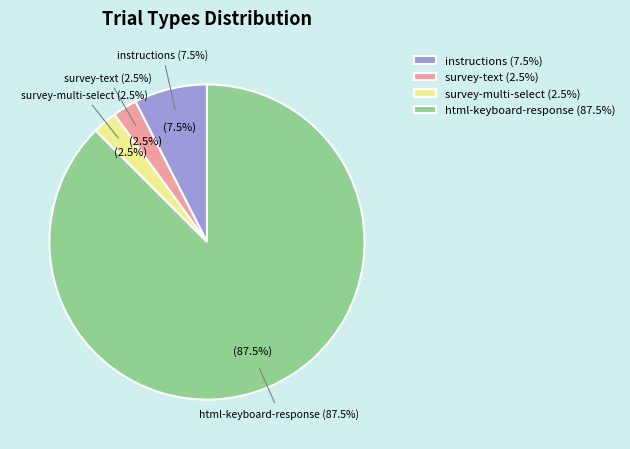

Approximately how many times larger is the value at html-keyboard-response compared to survey-multi-select?

35.0